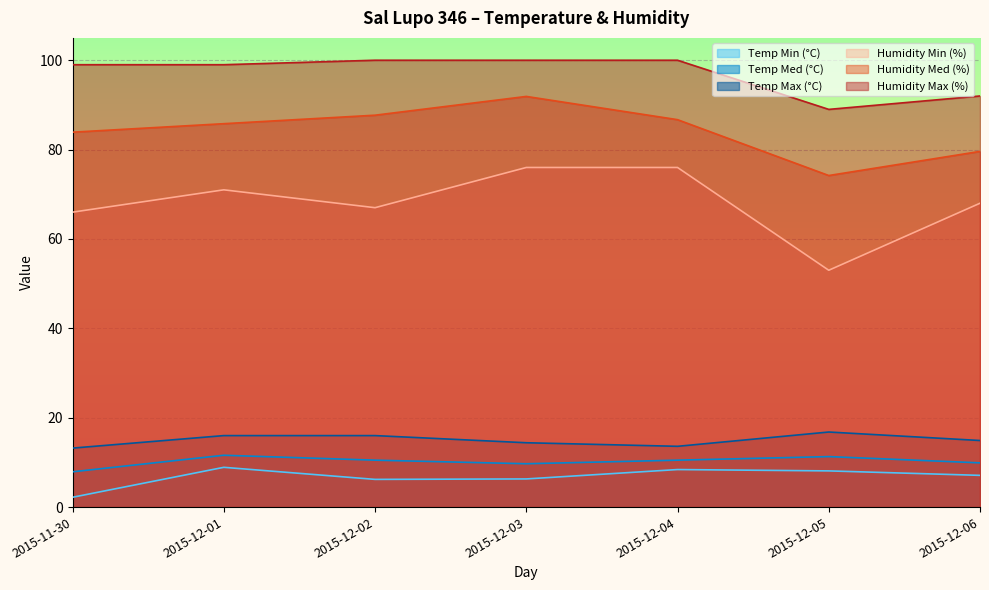

Reading right to left, what are all the values shown in this chart?

Temp Min (°C): 2015-12-06=7.1	2015-12-05=8.1	2015-12-04=8.4	2015-12-03=6.3	2015-12-02=6.2	2015-12-01=8.9	2015-11-30=2.2
Temp Med (°C): 2015-12-06=9.9	2015-12-05=11.3	2015-12-04=10.5	2015-12-03=9.7	2015-12-02=10.5	2015-12-01=11.6	2015-11-30=7.9
Temp Max (°C): 2015-12-06=14.9	2015-12-05=16.8	2015-12-04=13.6	2015-12-03=14.4	2015-12-02=16.0	2015-12-01=16.0	2015-11-30=13.2
Humidity Min (%): 2015-12-06=68.0	2015-12-05=53.0	2015-12-04=76.0	2015-12-03=76.0	2015-12-02=67.0	2015-12-01=71.0	2015-11-30=66.0
Humidity Med (%): 2015-12-06=79.6	2015-12-05=74.2	2015-12-04=86.7	2015-12-03=91.9	2015-12-02=87.7	2015-12-01=85.8	2015-11-30=83.9
Humidity Max (%): 2015-12-06=92.0	2015-12-05=89.0	2015-12-04=100.0	2015-12-03=100.0	2015-12-02=100.0	2015-12-01=99.0	2015-11-30=99.0